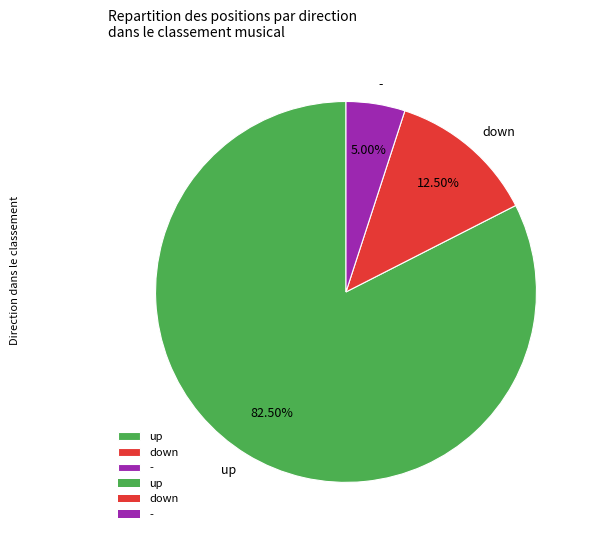

Which has a higher value, - or down?

down